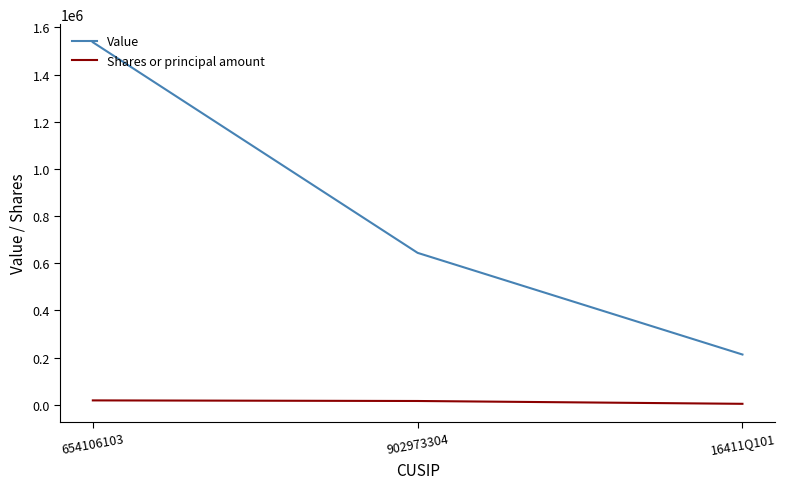

Rank the series by their maximum value, from lowest to highest.

Shares or principal amount, Value